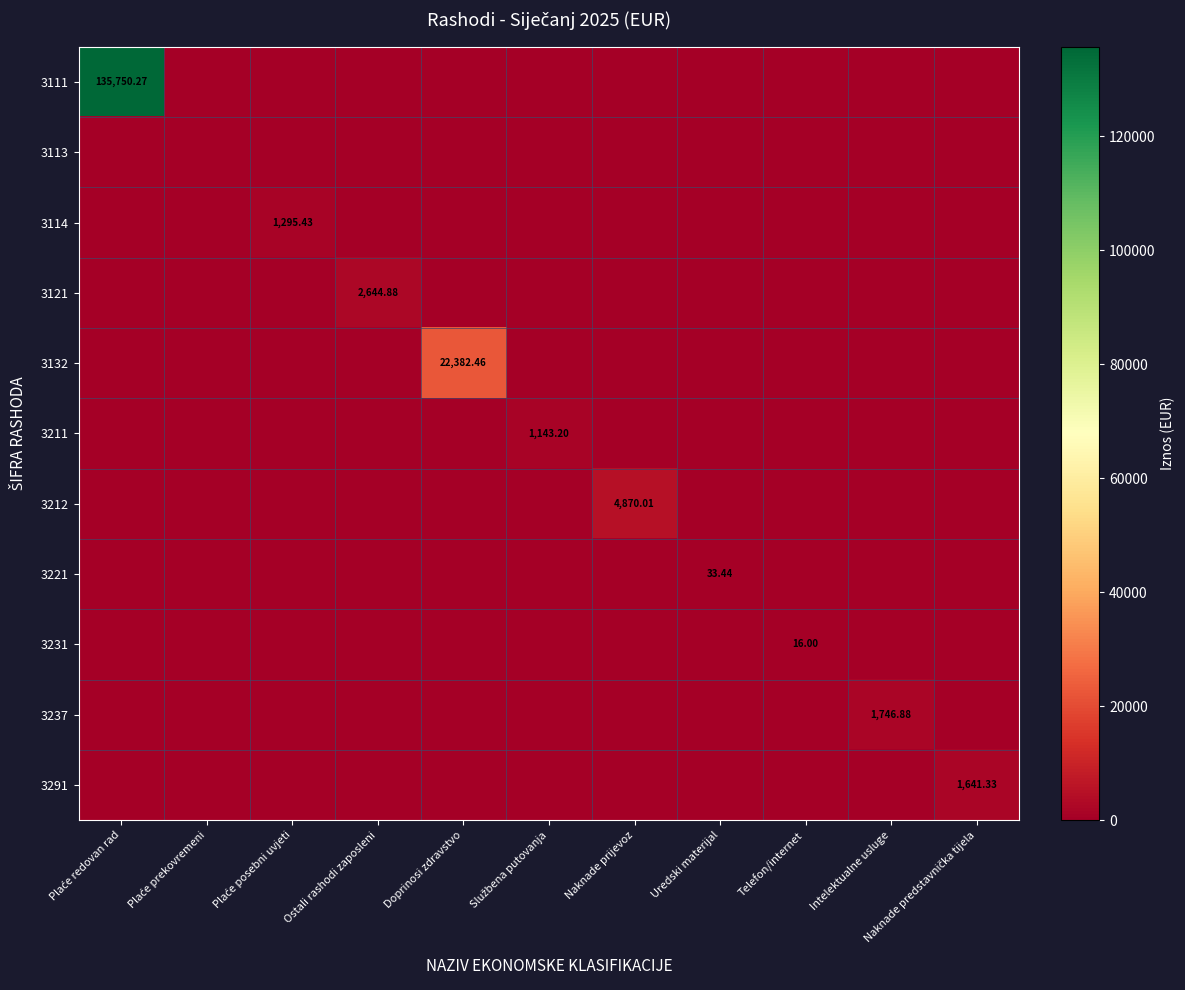

True or false: 3121 has a value of -1850.6 at Naknade predstavnička tijela.

False